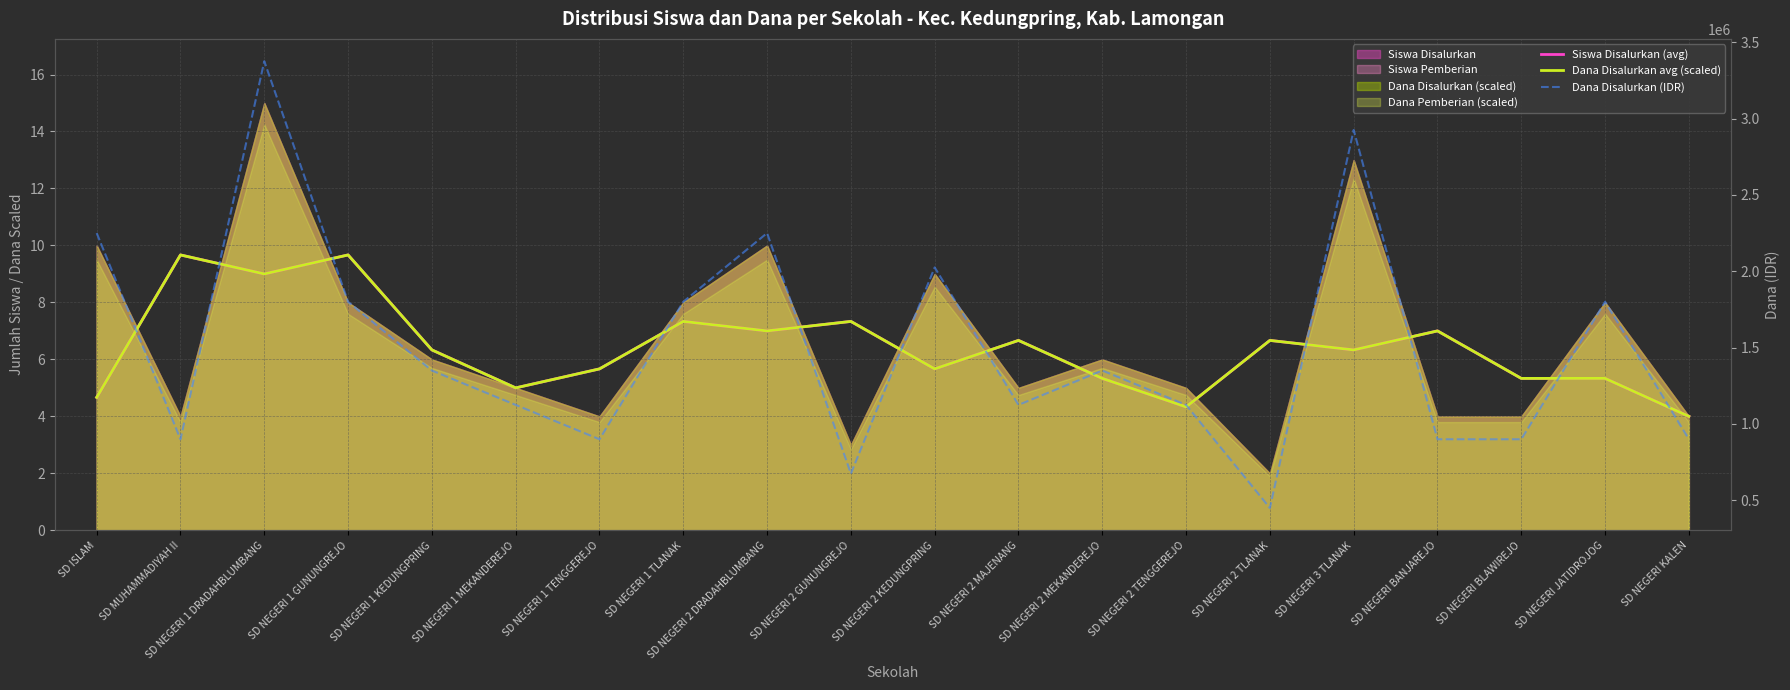

What is the average value of the Dana Disalurkan avg (scaled) series?

6.4